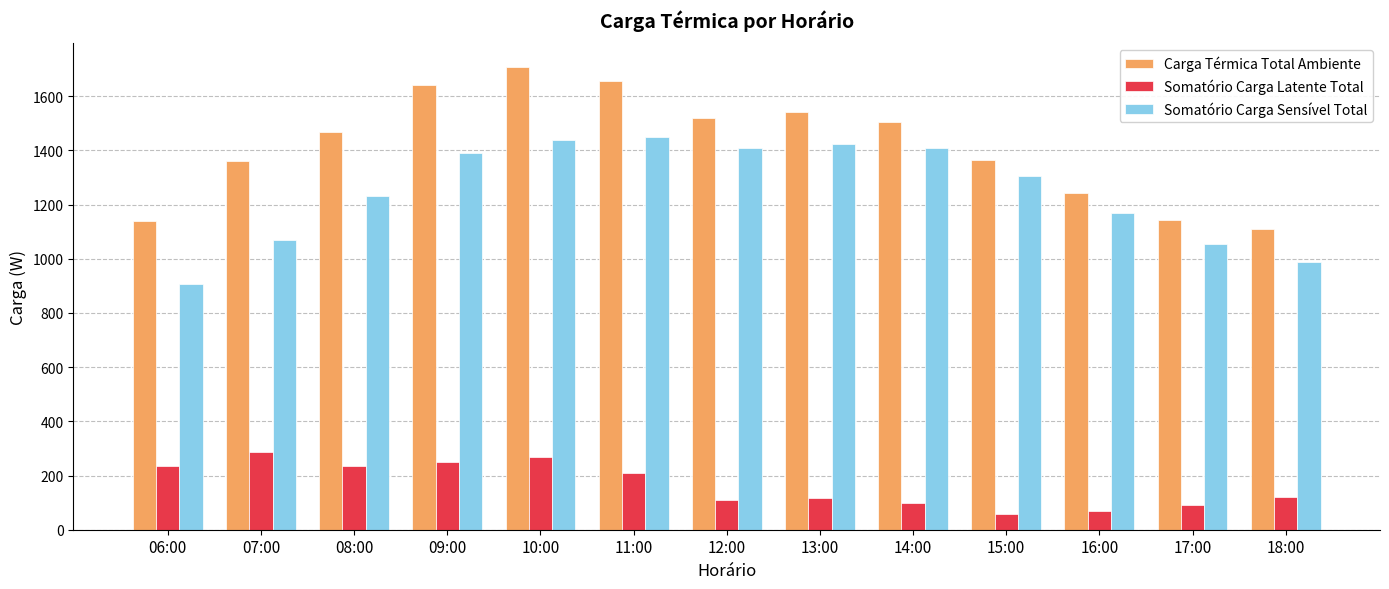

How many series are shown in this chart?

3